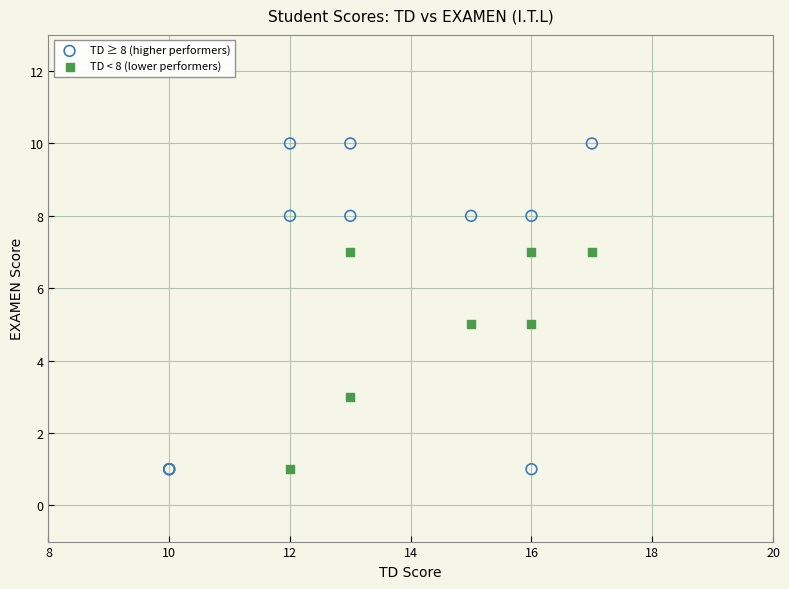

What are all the series names shown in the legend?

TD ≥ 8 (higher performers), TD < 8 (lower performers)